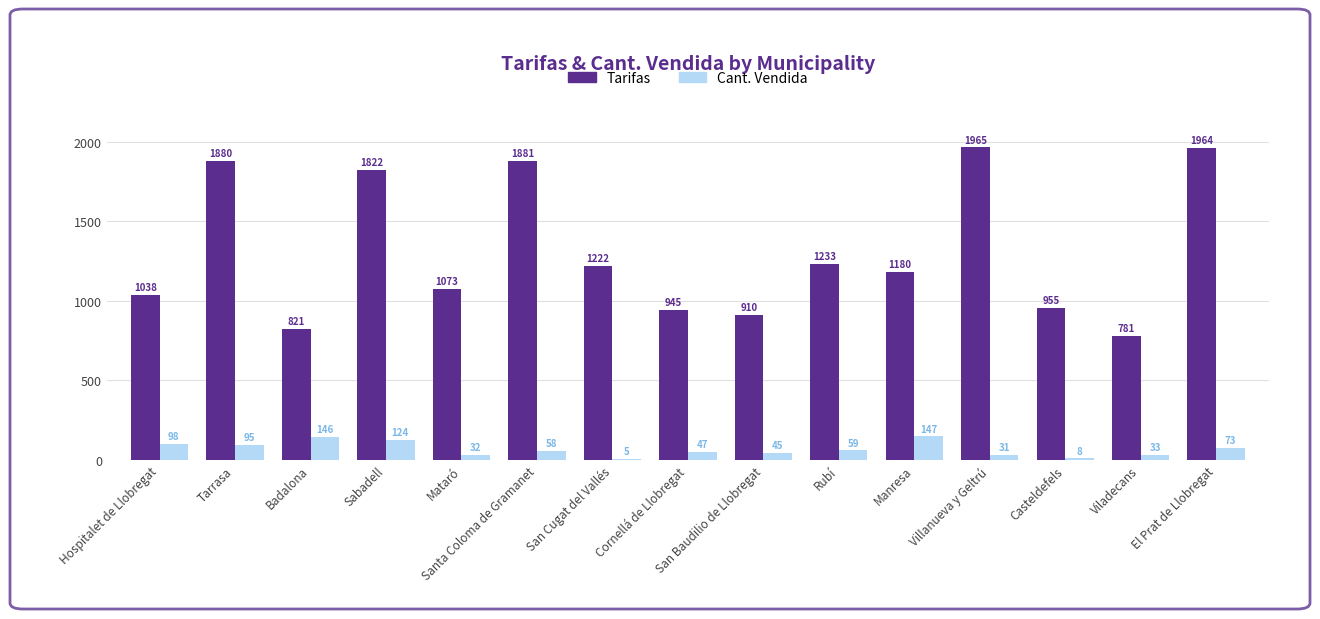

Read the Tarifas value at Tarrasa.

1880